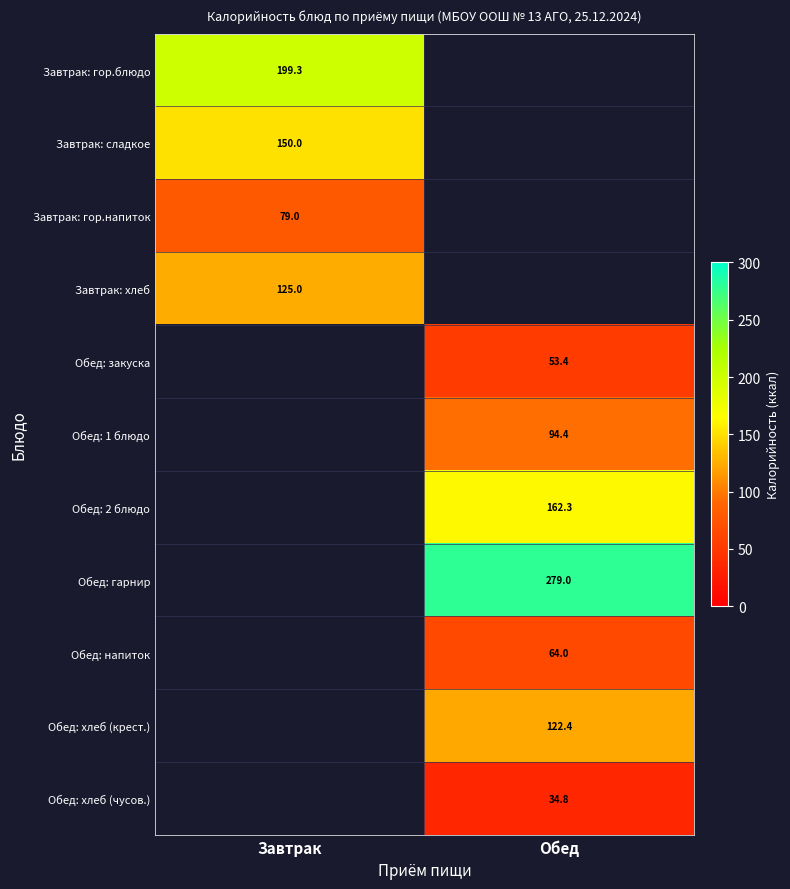

Is it true that Завтрак: сладкое equals 150.0 at Завтрак?

True